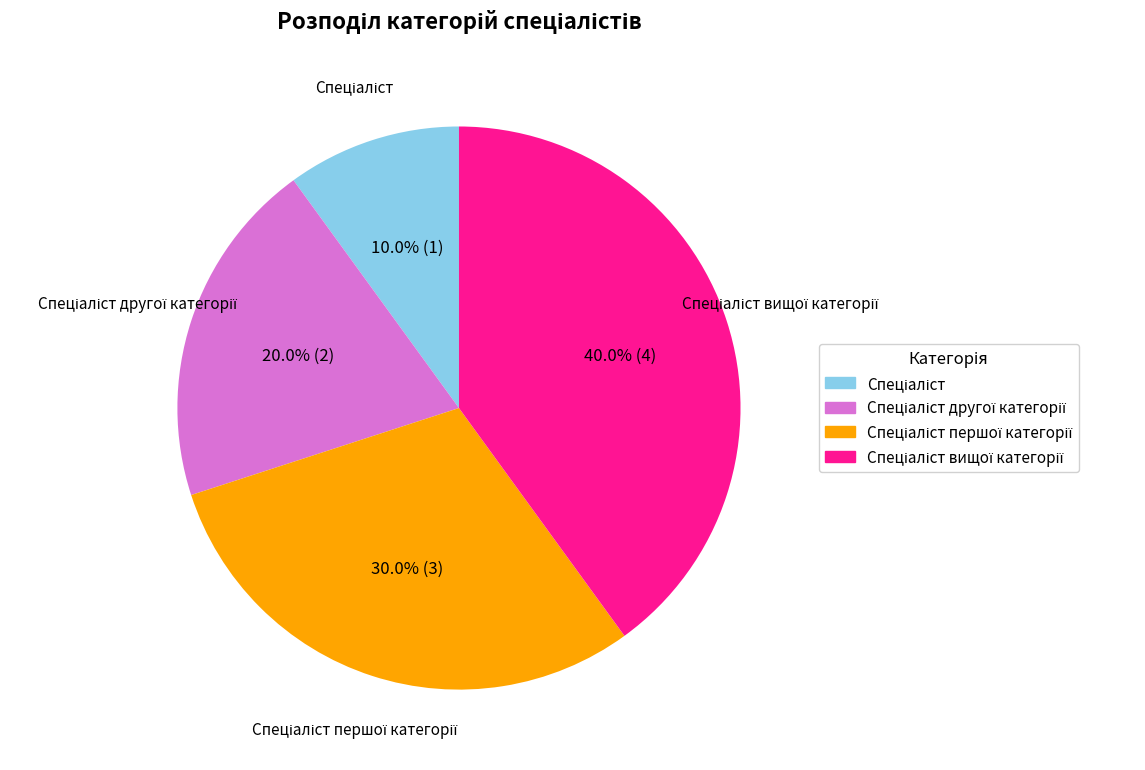

Does any single category account for the majority?

No